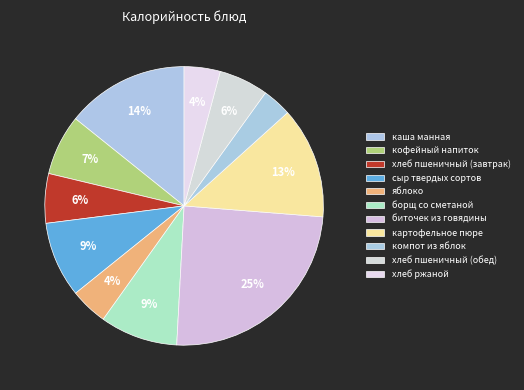

The каша манная slice represents 26% of the pie. True or false?

False